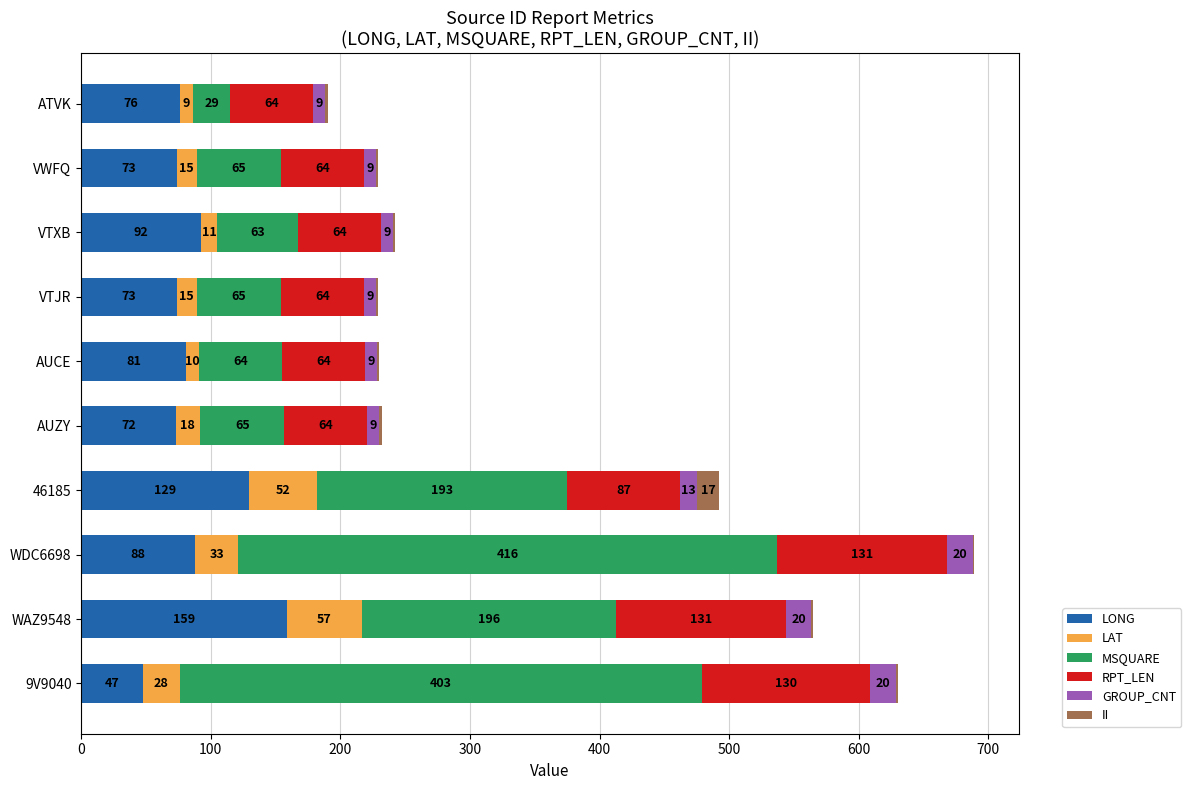

At which category is the sum across all series the highest?

WDC6698